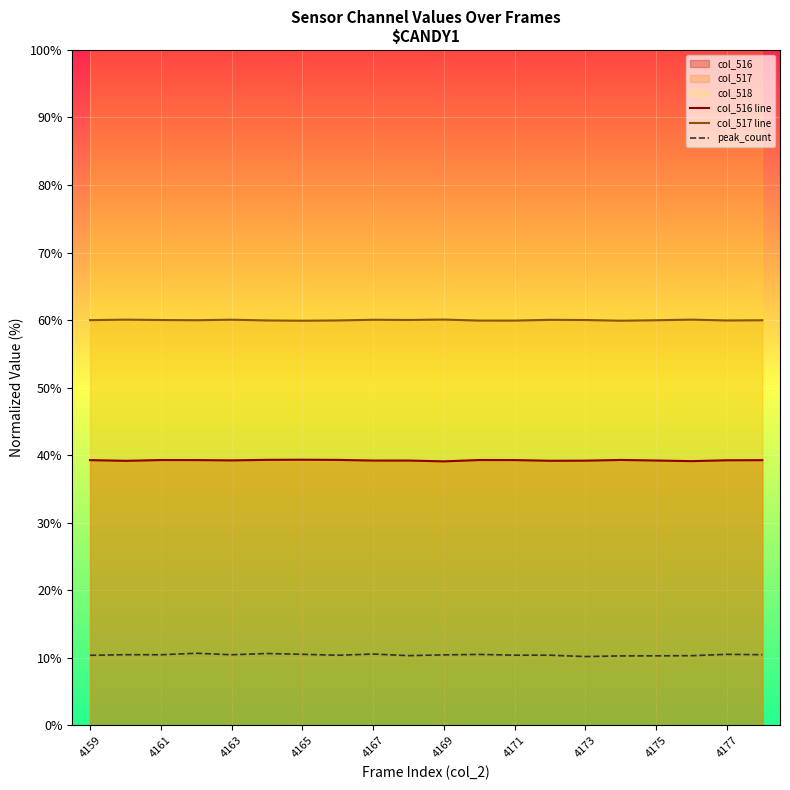

True or false: peak_count and col_517 line intersect in this chart.

False